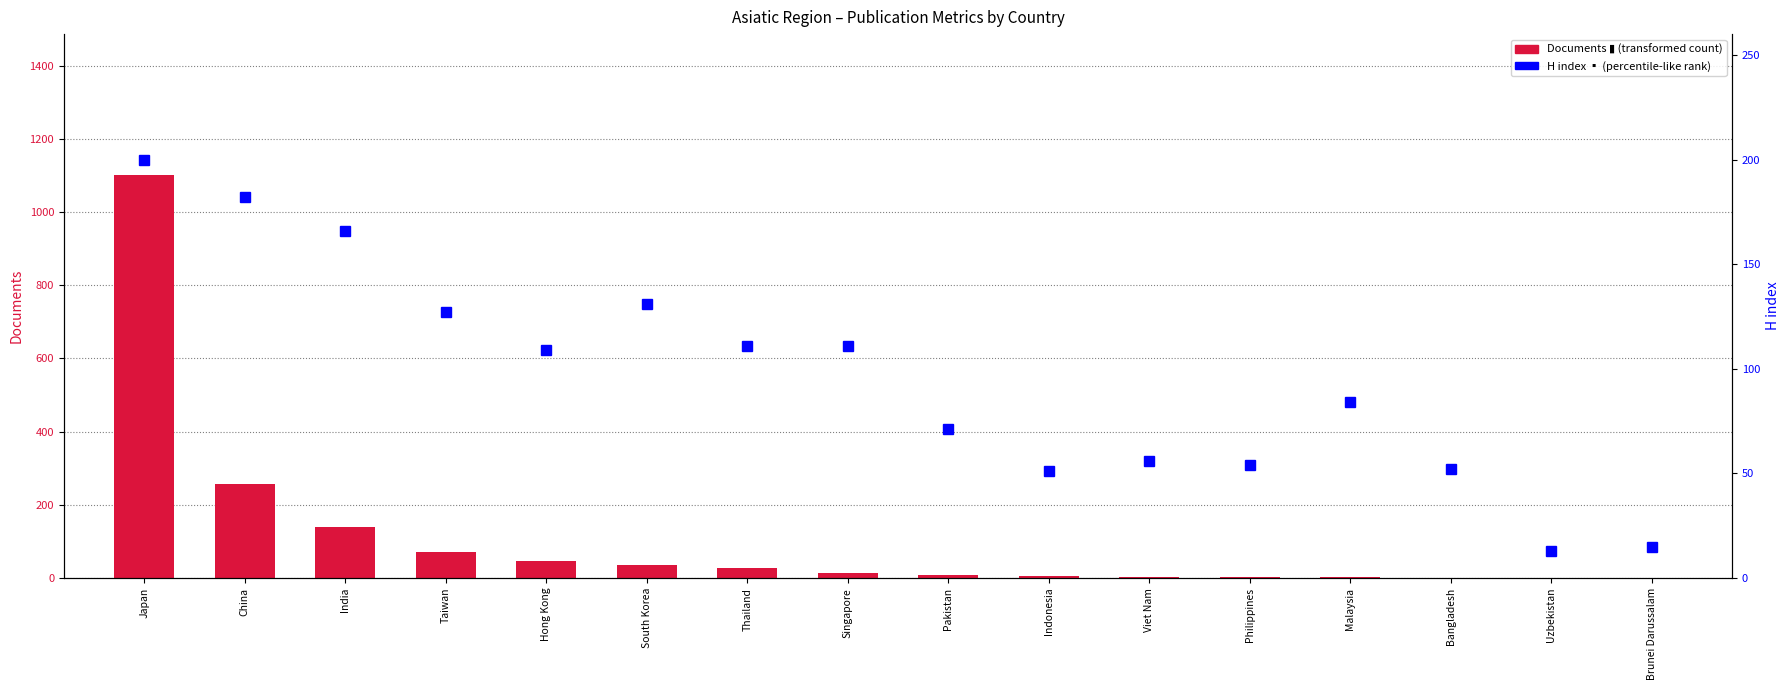

At which label is H index closest to 106?

Hong Kong